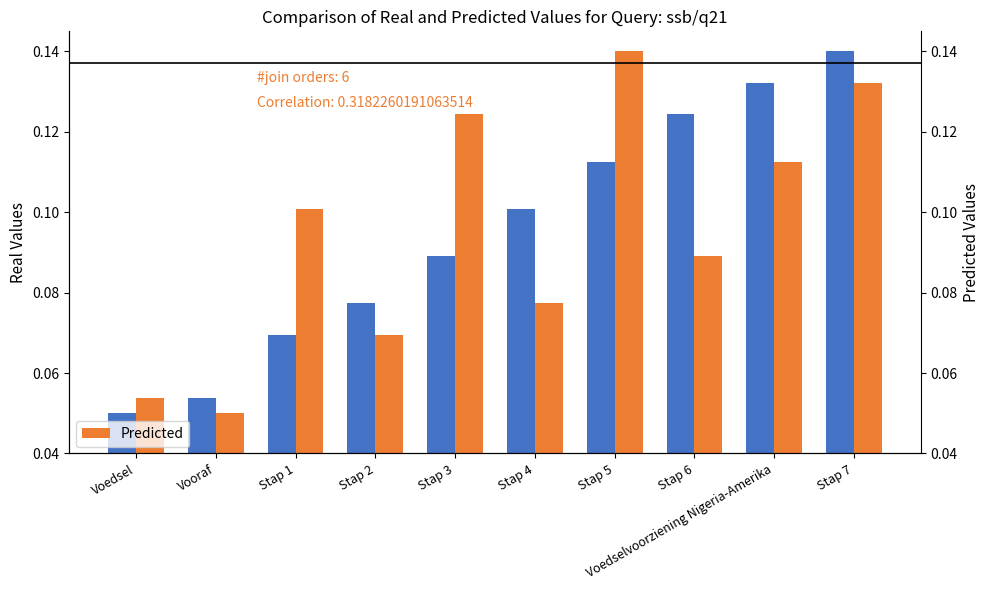

What is the value of the Predicted bar at the 5th from the left?

0.1